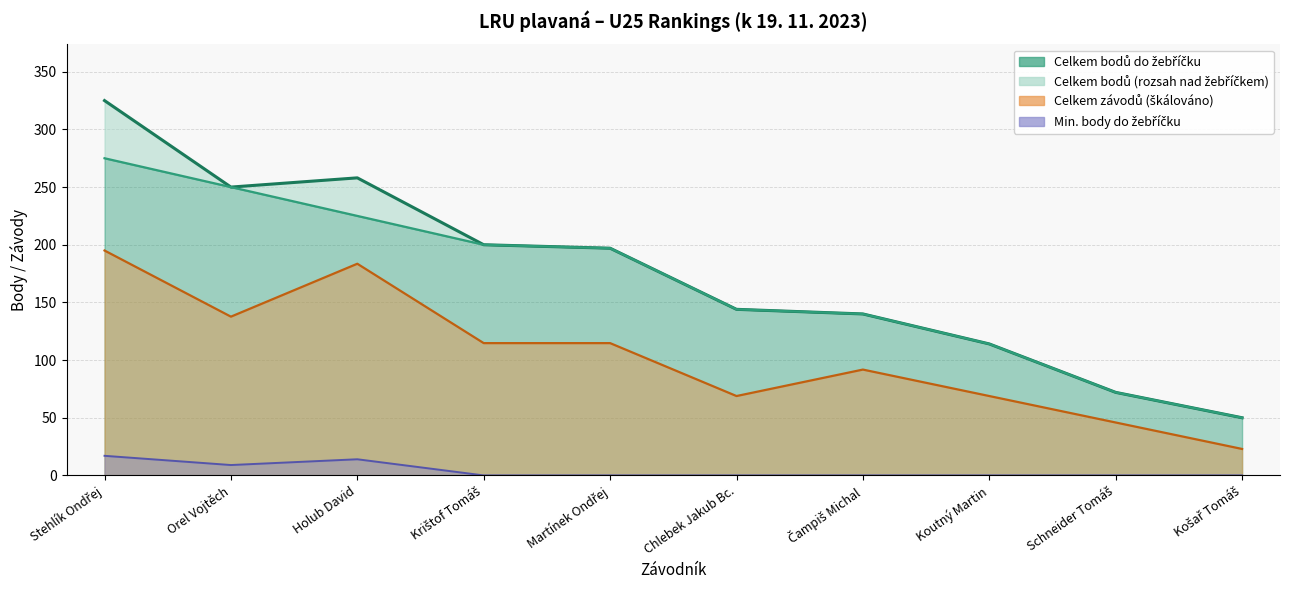

How many data points in Min. body do žeb. are above 0?

3